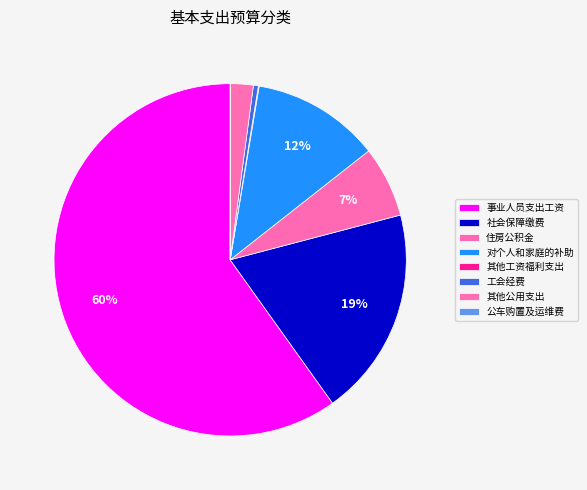

Which category accounts for the majority?

事业人员支出工资